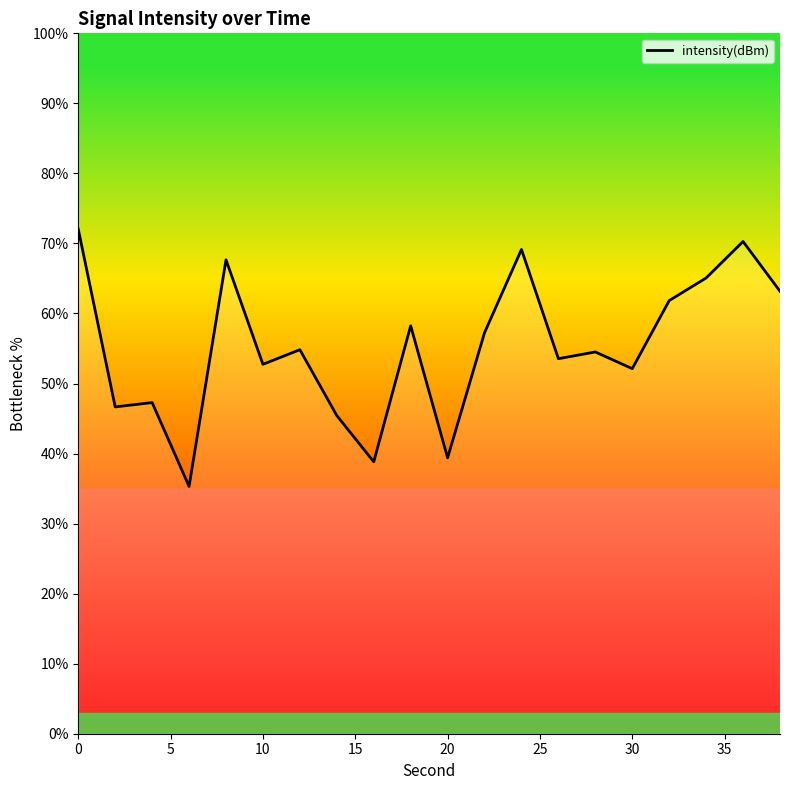

What is the difference between the maximum and minimum values?

36.7